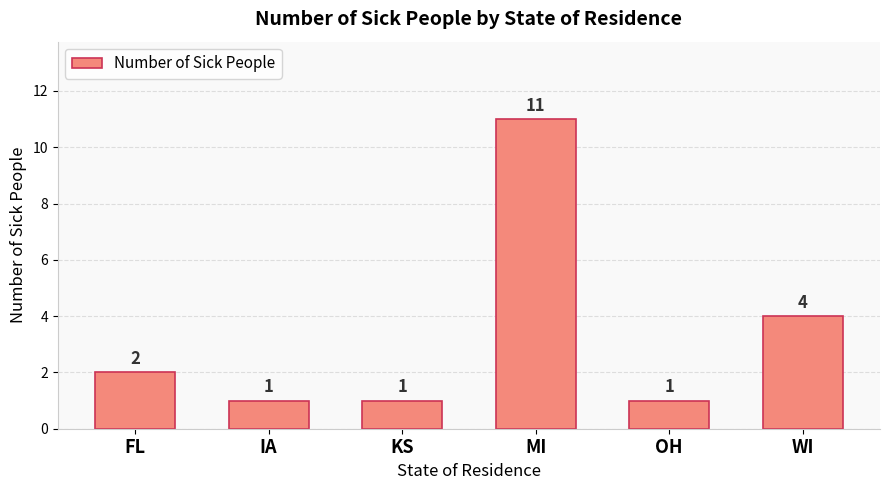

What is the value of the 2nd bar from the left?

1